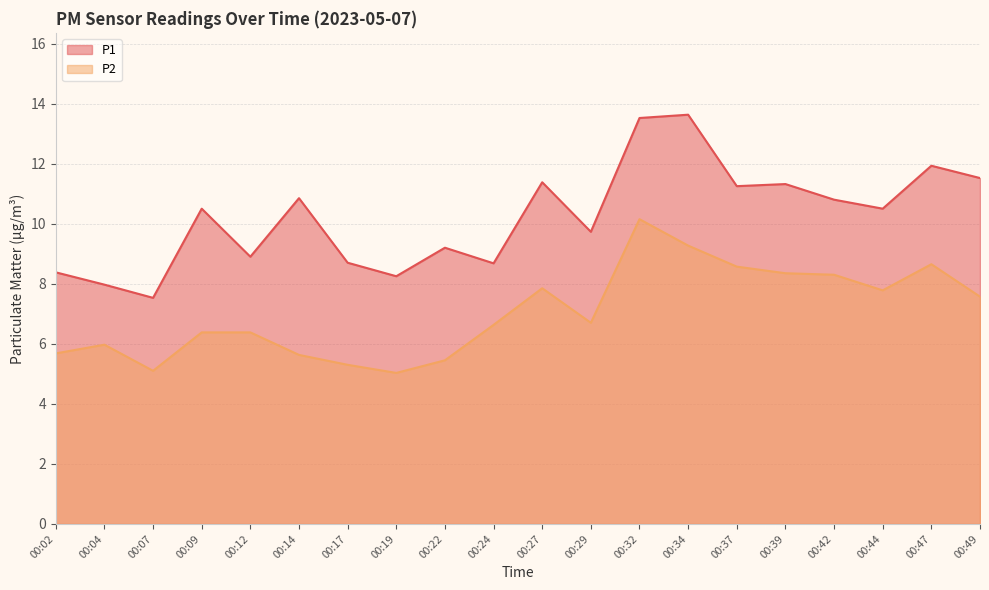

Rank the series by their maximum value, from highest to lowest.

P1, P2